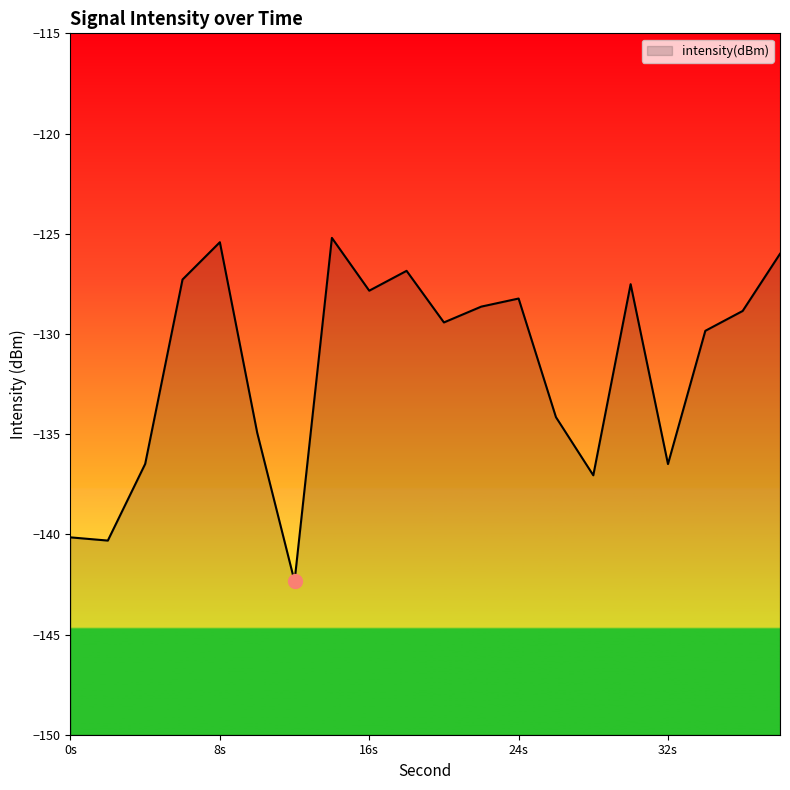

What is the smallest value displayed?

-142.3